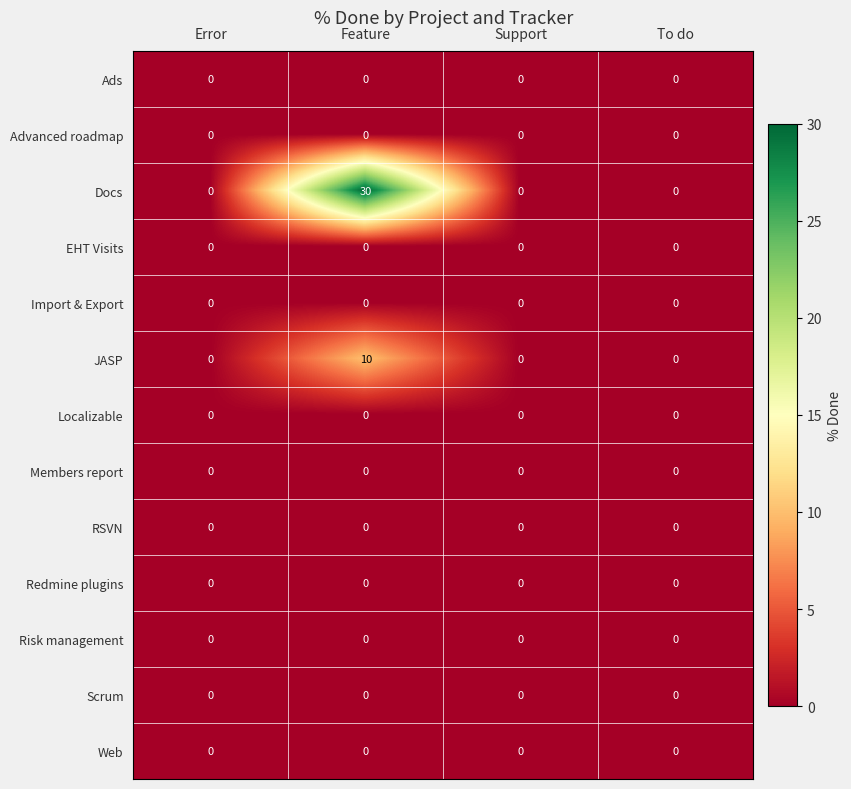

At which category is the sum across all series the highest?

Feature